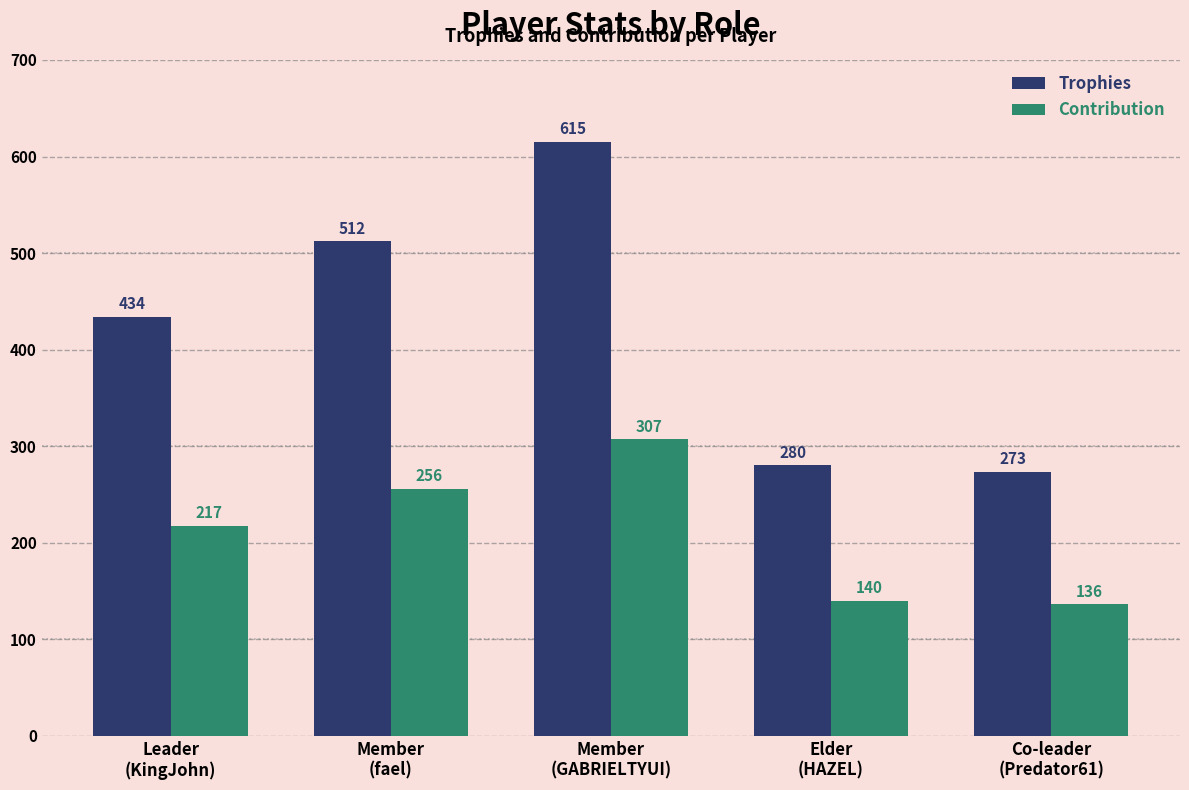

Reading right to left, transcribe all the data shown in this chart.

Trophies: 273	280	615	512	434
Contribution: 136	140	307	256	217